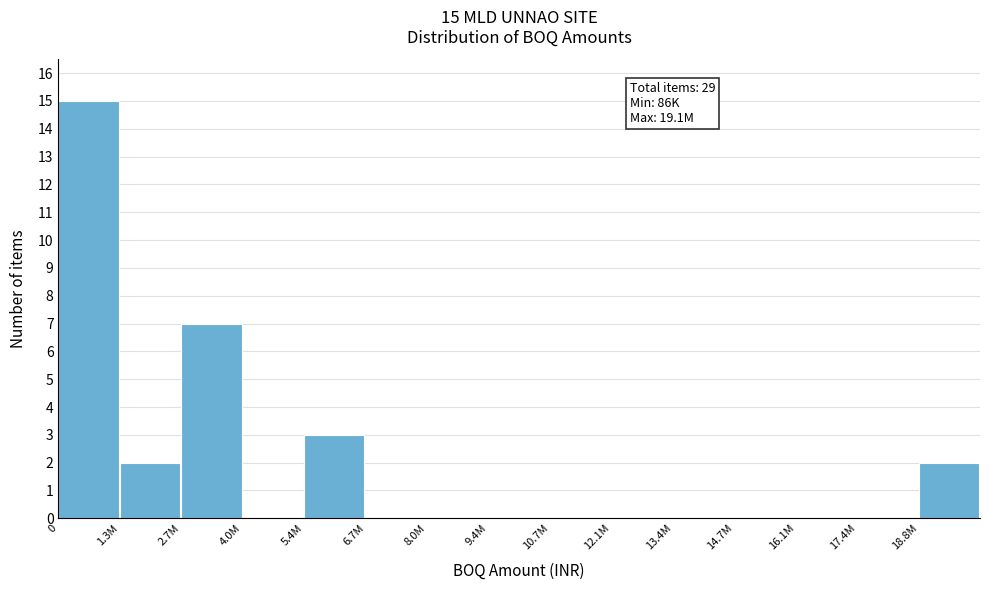

Reading left to right, transcribe all the data shown in this chart.

0=15	1.3M=2	2.7M=7	4.0M=0	5.4M=3	6.7M=0	8.0M=0	9.4M=0	10.7M=0	12.1M=0	13.4M=0	14.7M=0	16.1M=0	17.4M=0	18.8M=2